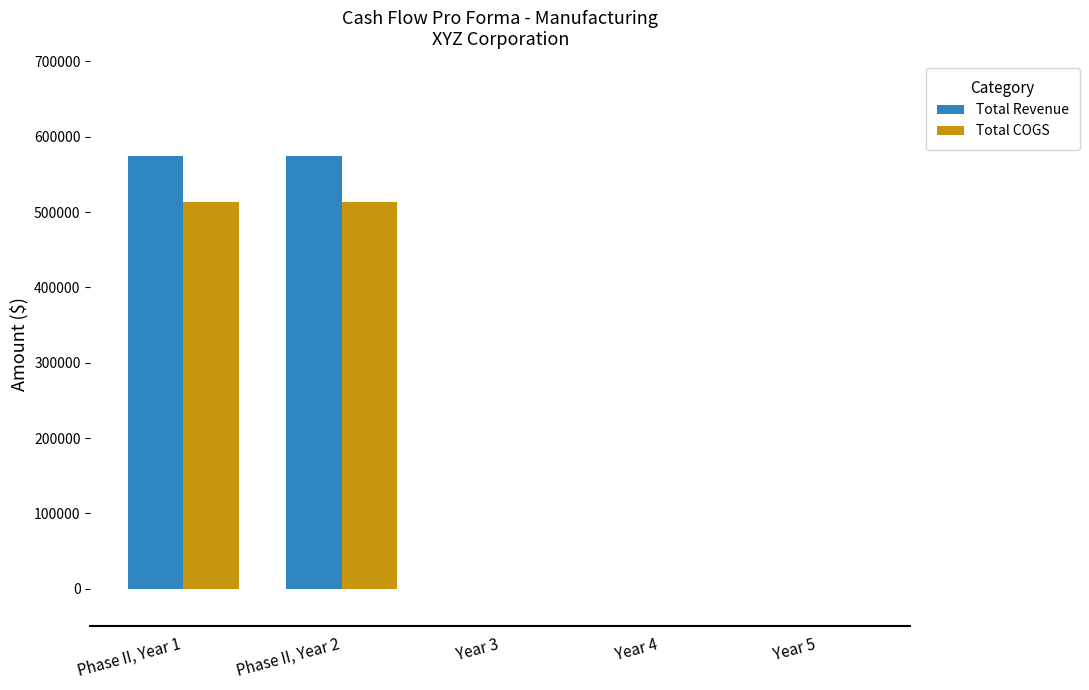

How many values in the Total COGS series exceed 0?

2